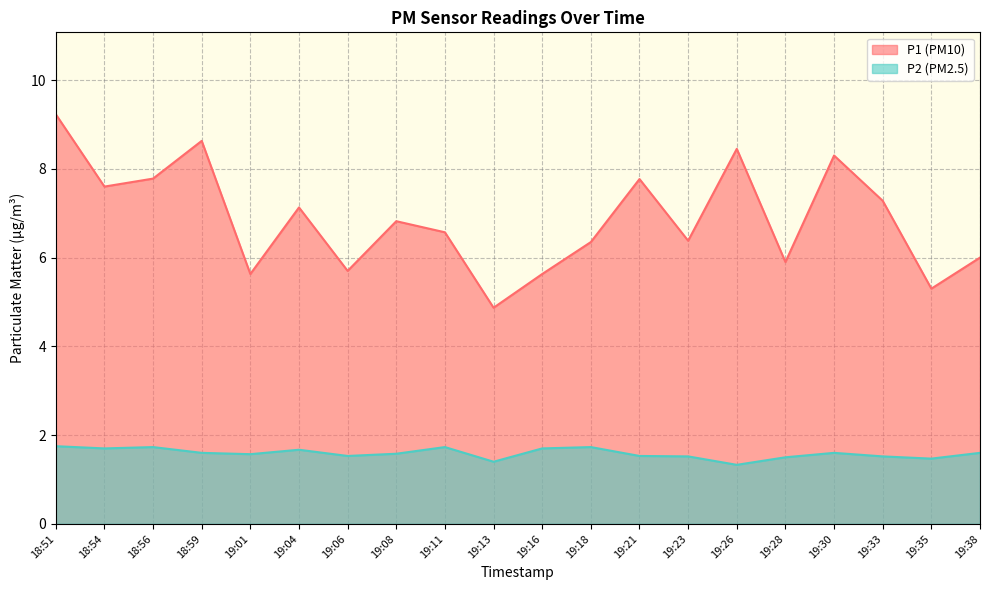

Reading left to right, extract all data points from this chart.

P1: 9.2	7.6	7.8	8.6	5.6	7.1	5.7	6.8	6.6	4.9	5.6	6.3	7.8	6.4	8.4	5.9	8.3	7.3	5.3	6.0
P2: 1.8	1.7	1.7	1.6	1.6	1.7	1.5	1.6	1.7	1.4	1.7	1.7	1.5	1.5	1.3	1.5	1.6	1.5	1.5	1.6